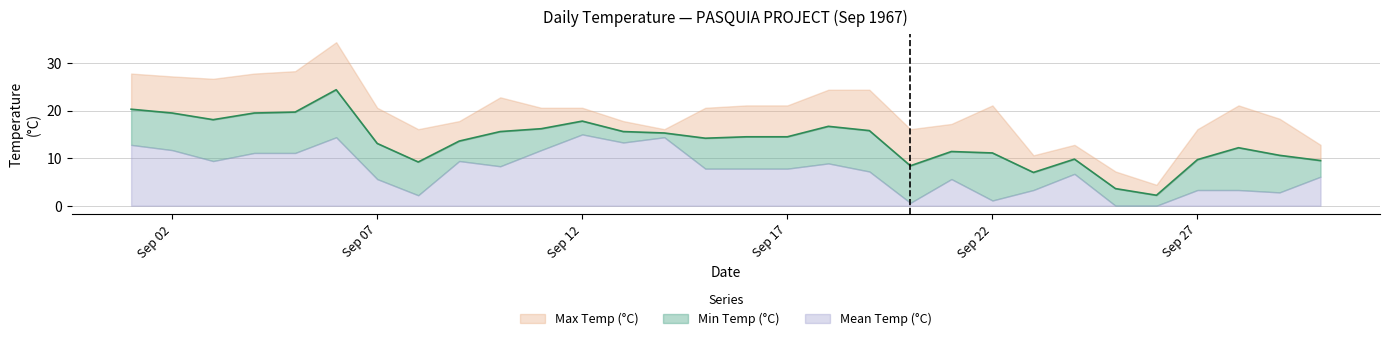

Is the value of Mean Temp (°C) at 1967-09-28 greater than the value of Max Temp (°C) at 1967-09-16?

No